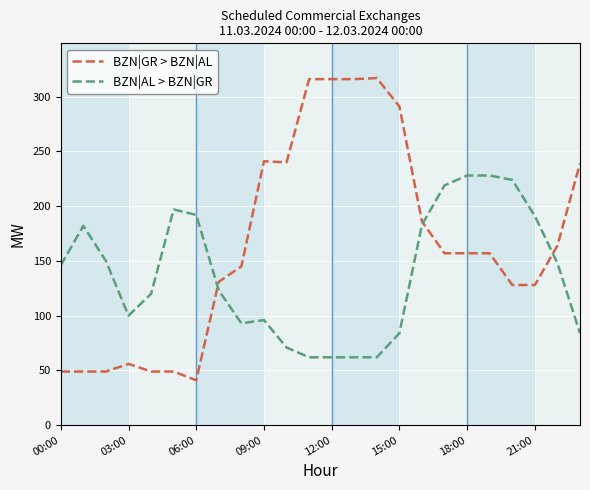

How many series are shown in this chart?

2